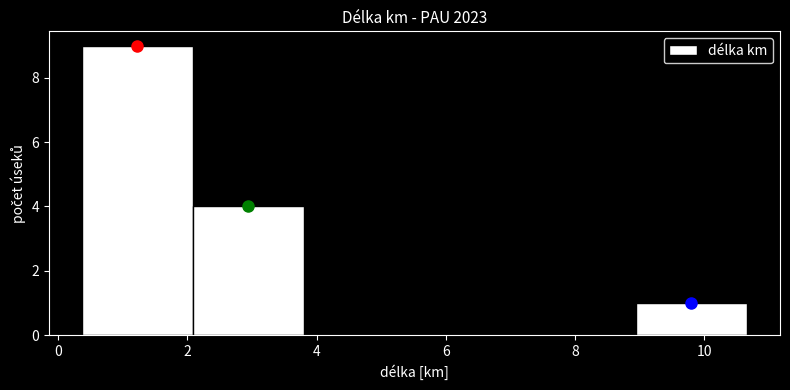

Reading left to right, list every bar in this chart as the range it spans on the x-axis followed by its height. Neither the bar edges nor the heights are printed on the chart, so give them approximately, as read against the axes.

0.4 to 2.0: 9
2.0 to 3.8: 4
3.8 to 5.6: 0
5.6 to 7.2: 0
7.2 to 9.0: 0
9.0 to 10.6: 1